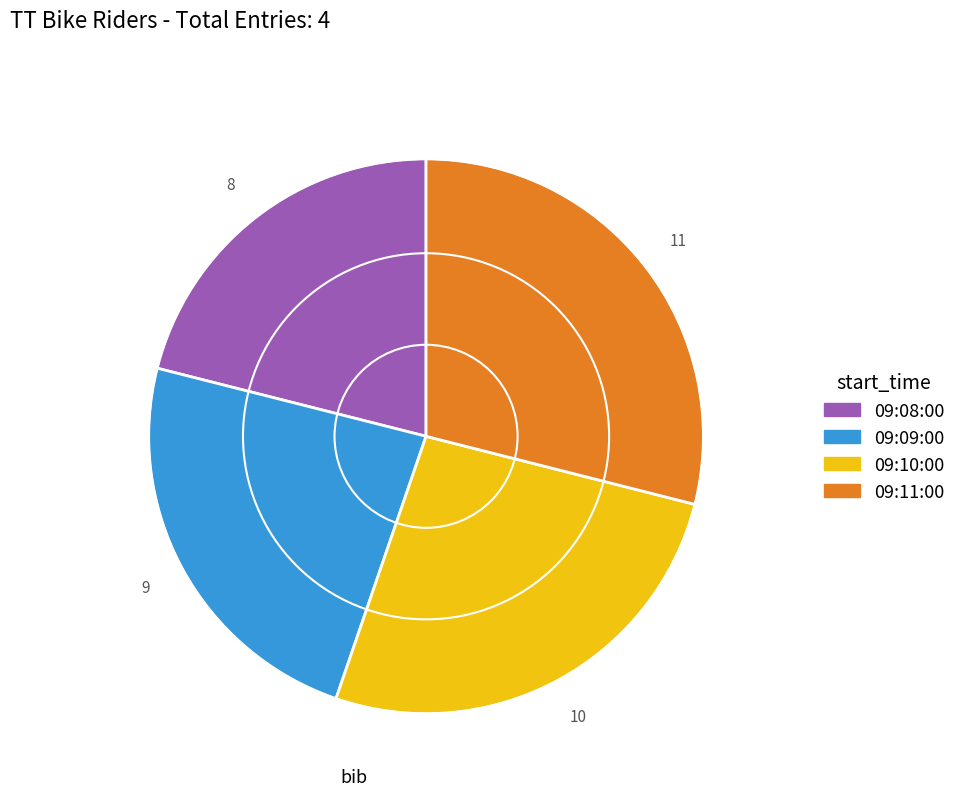

Which has a higher value, 09:08:00 or 09:09:00?

09:09:00